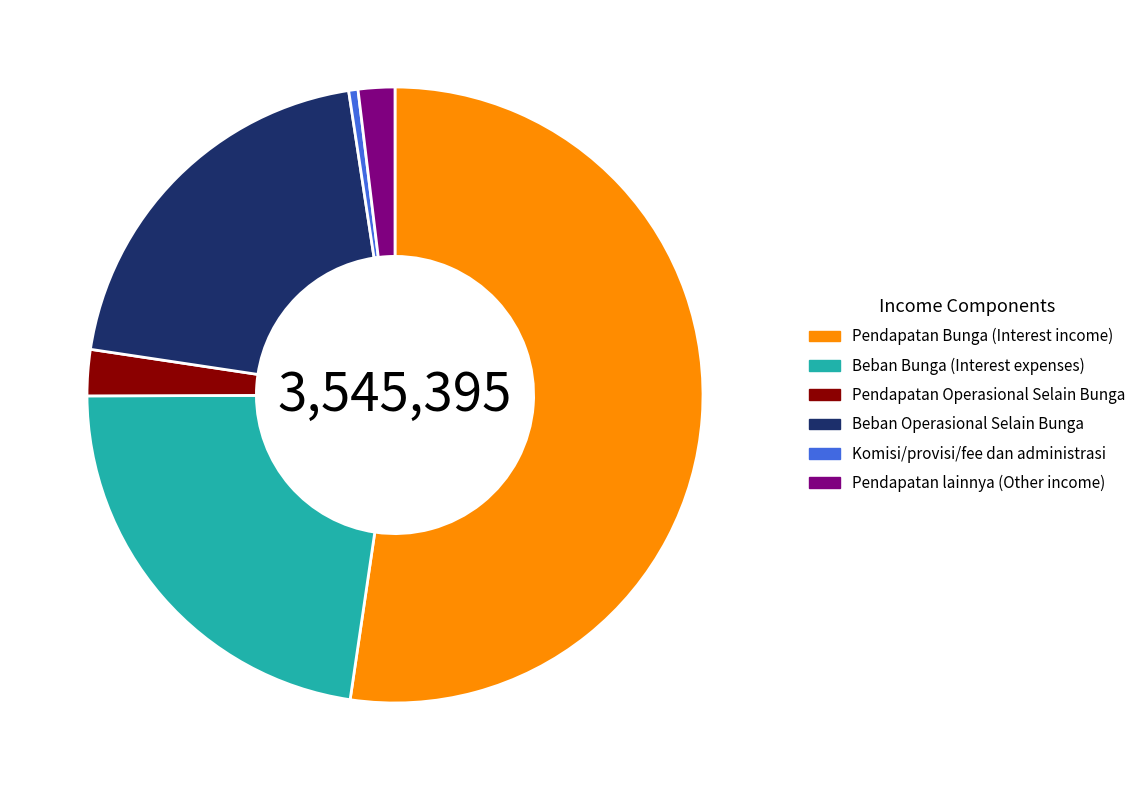

How many slices are in this pie chart?

6